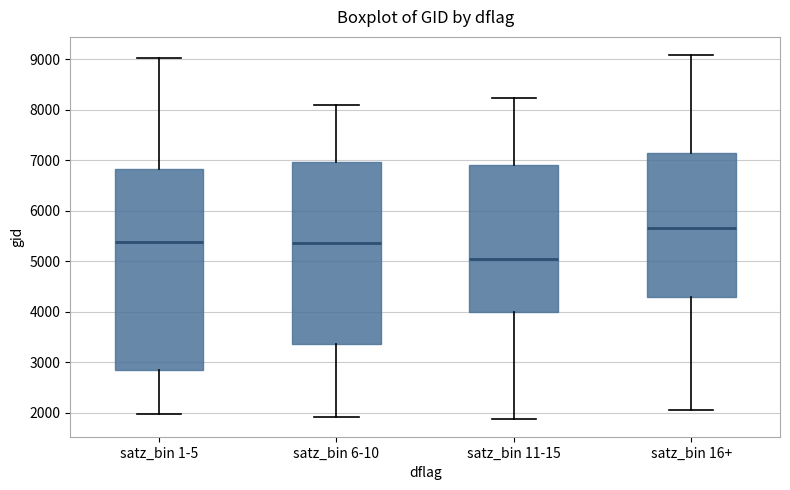

Reading left to right, transcribe this box plot: for each box, give where its median line is, the range the box spans, and where its two whiskers end, as read against the y-axis. The values are not printed on the chart, so give them approximately, as read against the axis.

satz_bin 1-5: median 5400, box 2800 to 6800, whiskers 2000 to 9000
satz_bin 6-10: median 5400, box 3400 to 7000, whiskers 1900 to 8100
satz_bin 11-15: median 5000, box 4000 to 6900, whiskers 1900 to 8200
satz_bin 16+: median 5700, box 4300 to 7100, whiskers 2100 to 9100